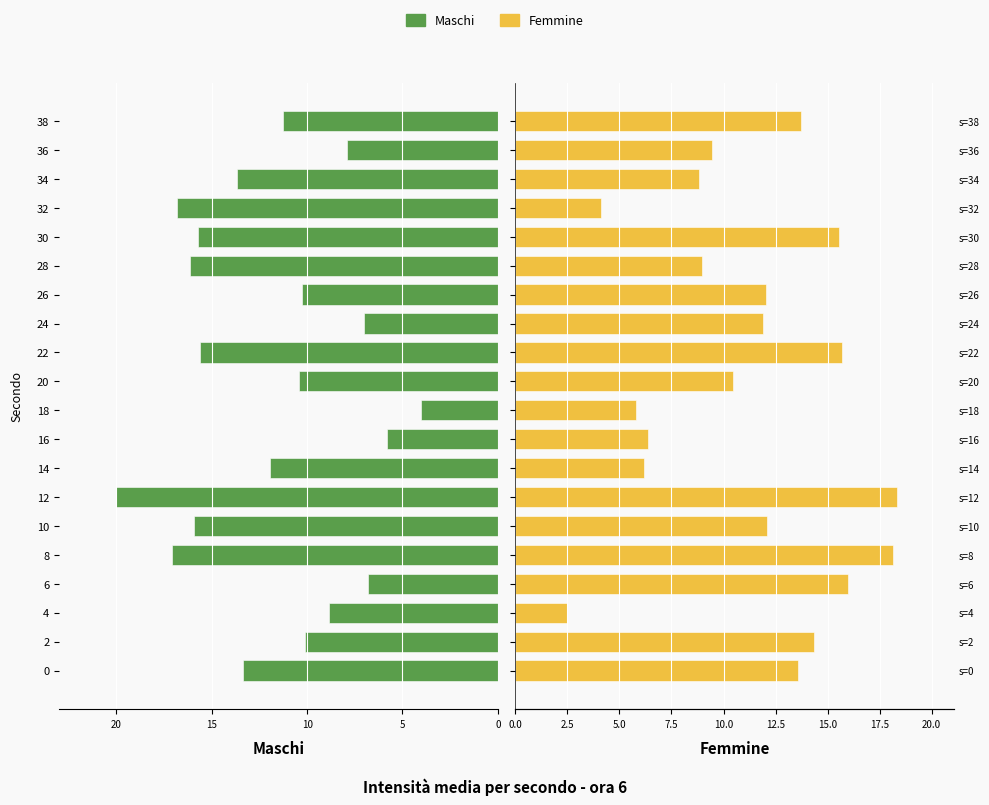

Is it true that Maschi equals 5.8 at 12?

False